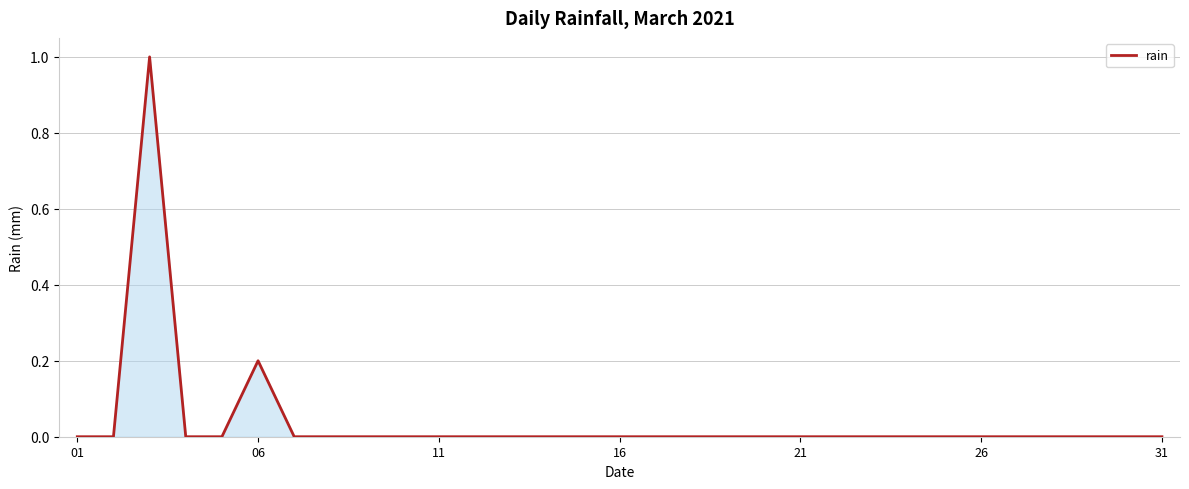

What is the maximum value shown in the chart?

1.0